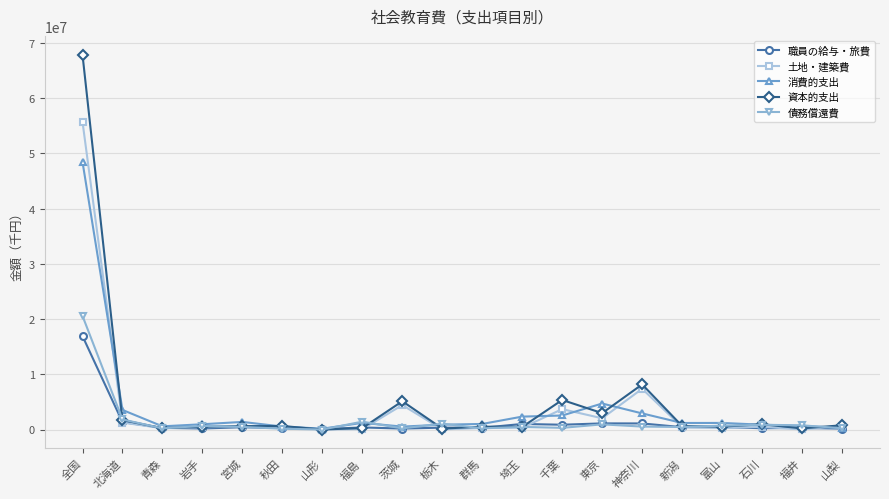

What is the label of the 4th point from the left?

岩手